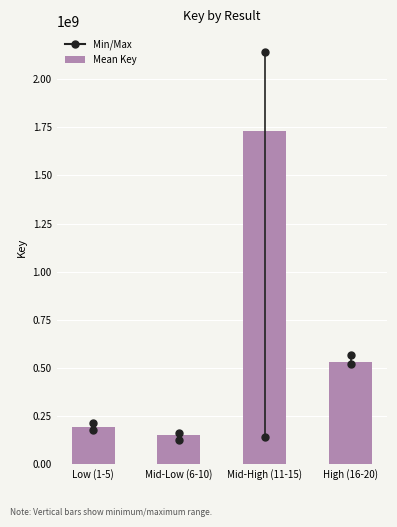

Reading right to left, what are all the values shown in this chart?

531878369.2	1732470657.2	151187966.4	191502175.4